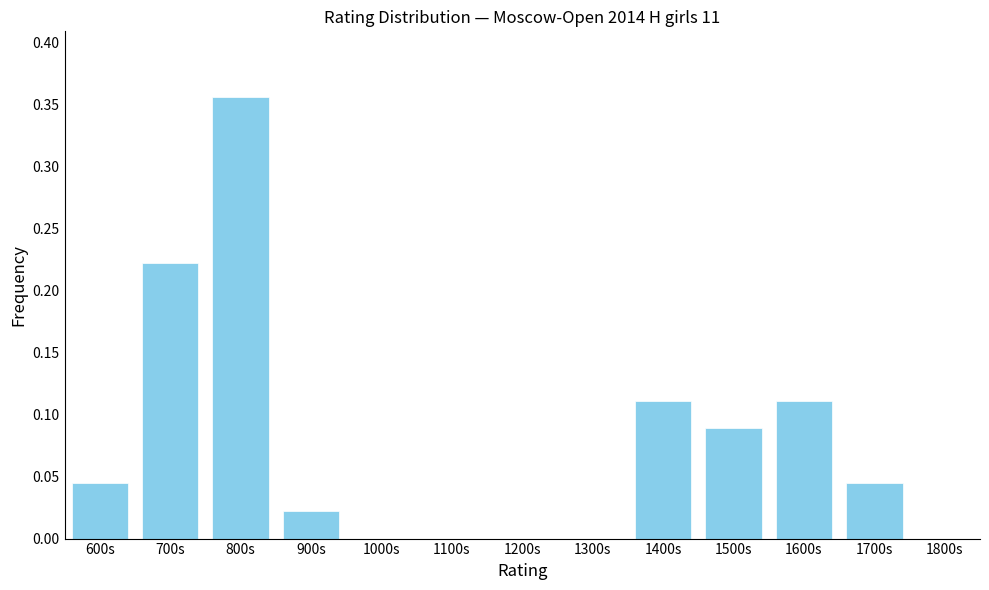

The chart shows a value of -0.2 at 1100s. True or false?

False